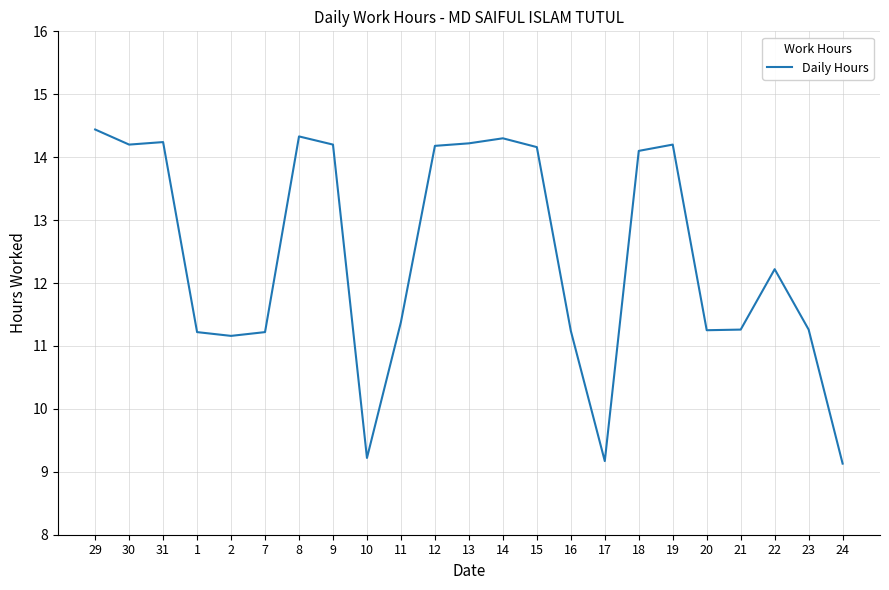

Approximately how many times larger is the value at 11 compared to 8?

0.8